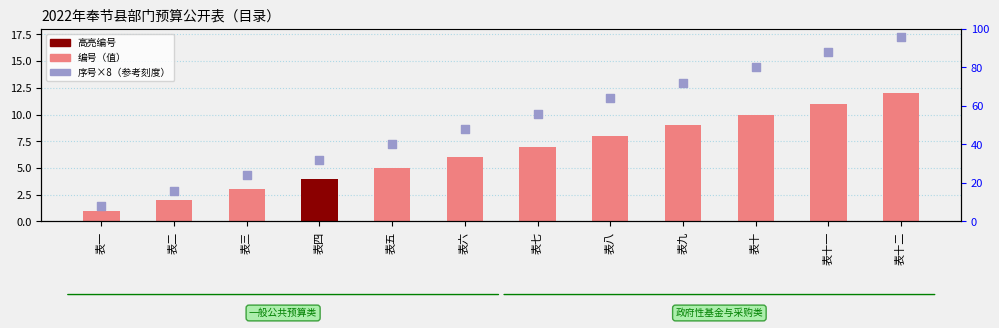

Which series has the largest Y range (max minus min)?

序号×8（参考刻度）